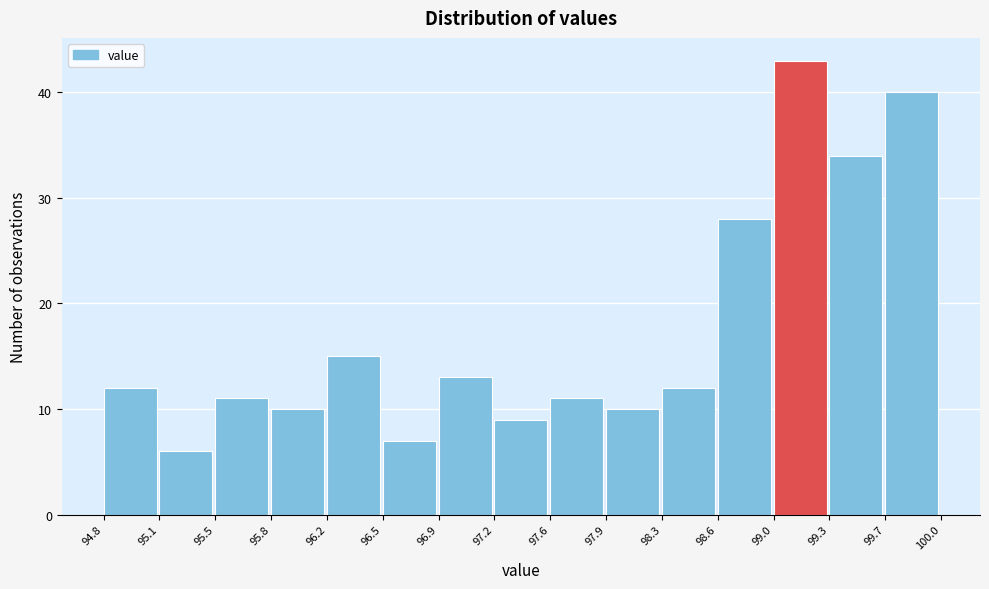

Reading left to right, transcribe this chart: for each bar, give the range it covers on the x-axis and its height. The values are not printed on the chart, so give them approximately, as read against the axis.

94.8 to 95.1: 12
95.1 to 95.5: 6
95.5 to 95.8: 11
95.8 to 96.2: 10
96.2 to 96.5: 15
96.5 to 96.9: 7
96.9 to 97.2: 13
97.2 to 97.6: 9
97.6 to 97.9: 11
97.9 to 98.3: 10
98.3 to 98.6: 12
98.6 to 99.0: 28
99.0 to 99.3: 43
99.3 to 99.7: 34
99.7 to 100.0: 40